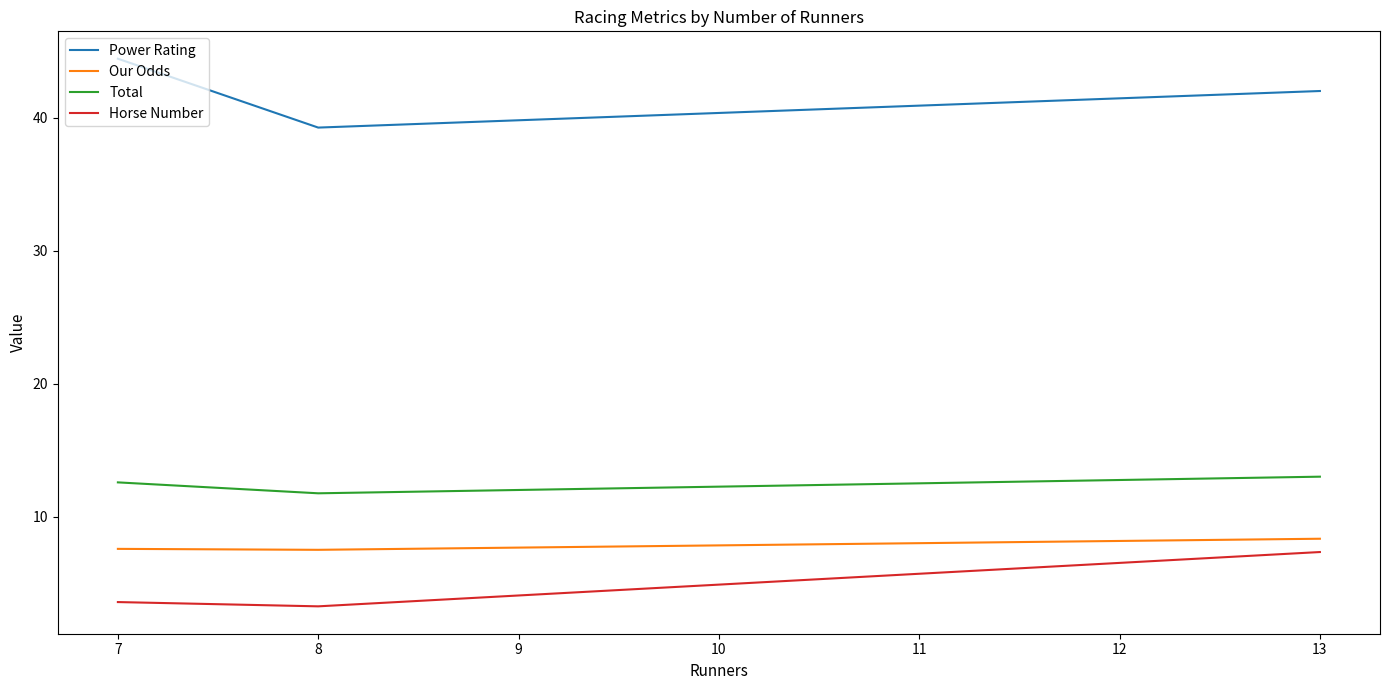

Which series changed the most between 8 and 13?

Horse Number